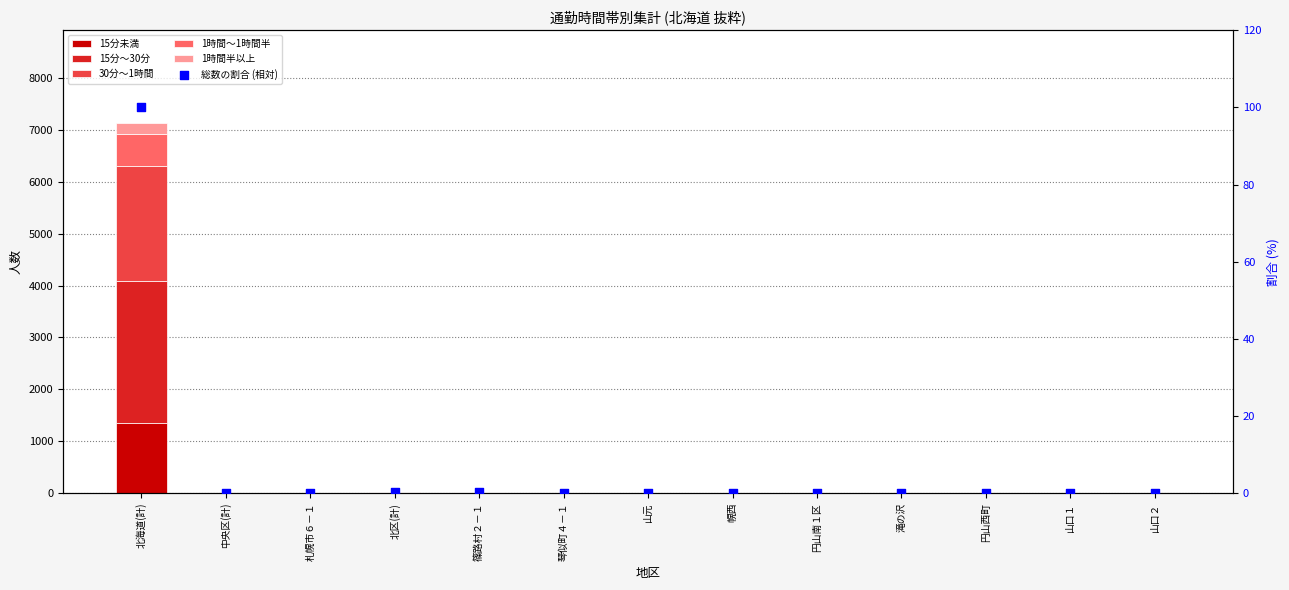

Which series has the largest total across all categories?

15分～30分